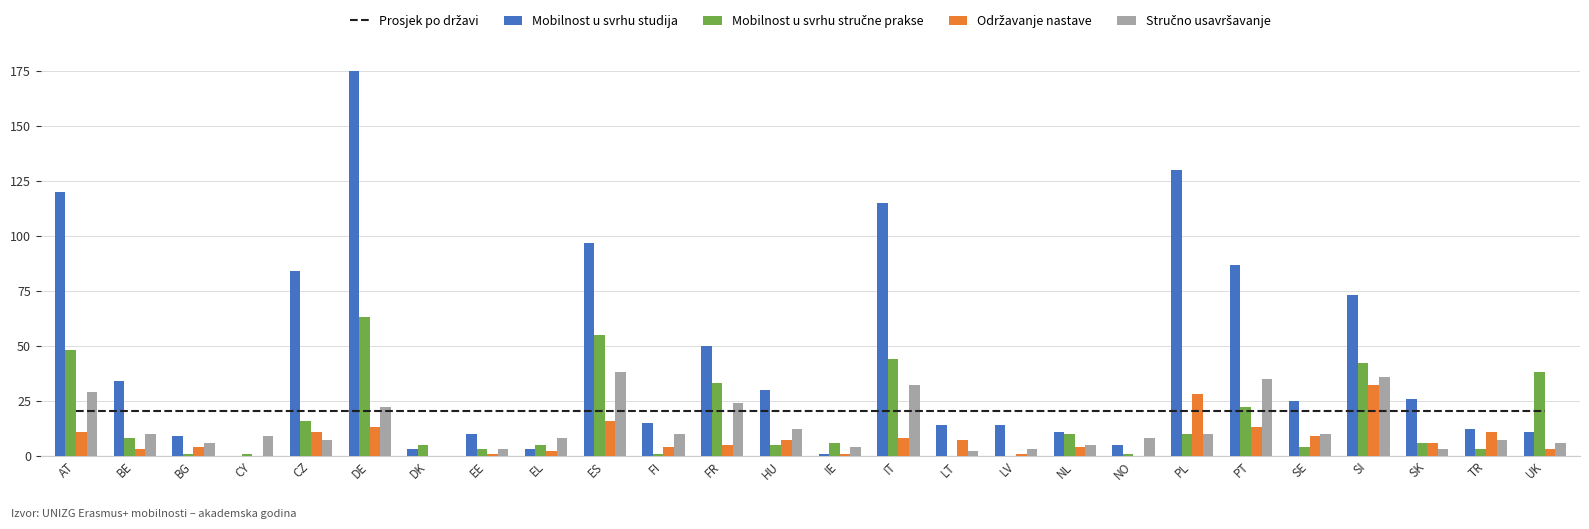

Which has a higher value, TR or UK?

TR